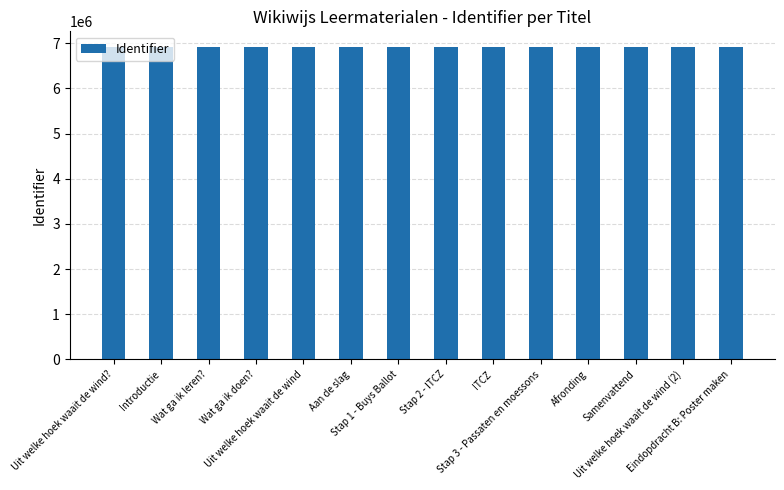

What is the value of the 6th bar from the left?

6918763